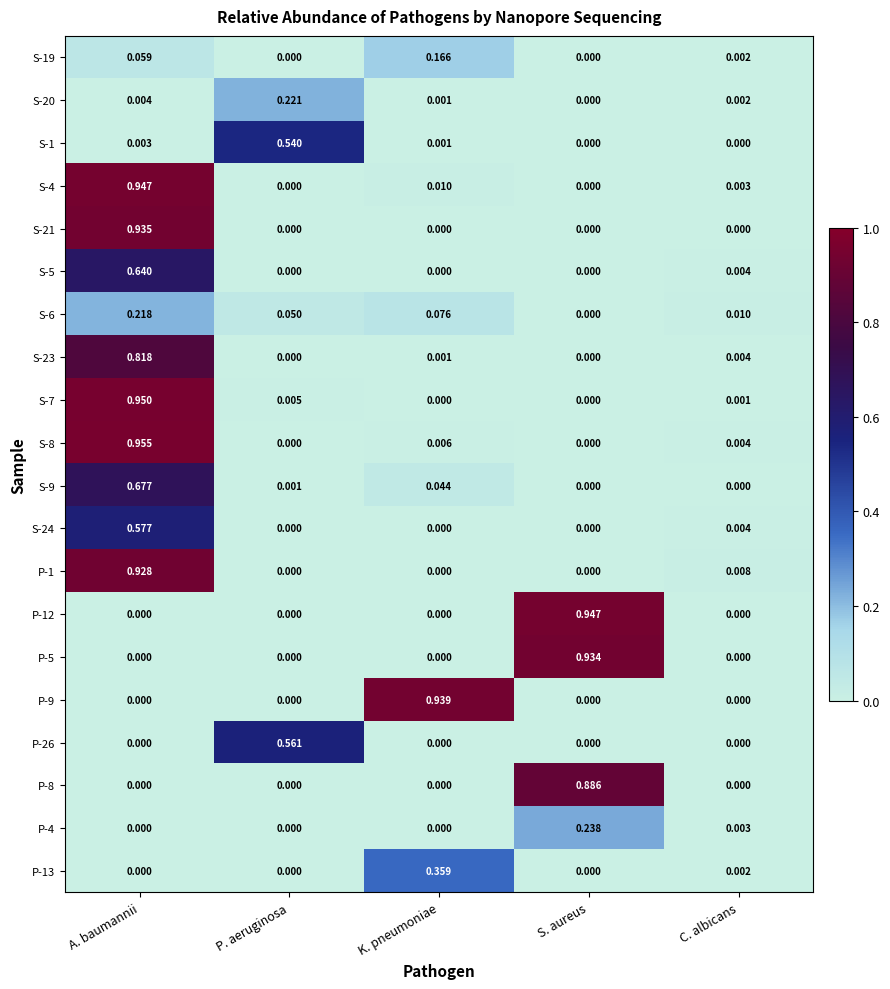

At which category is the sum across all series the highest?

A. baumannii